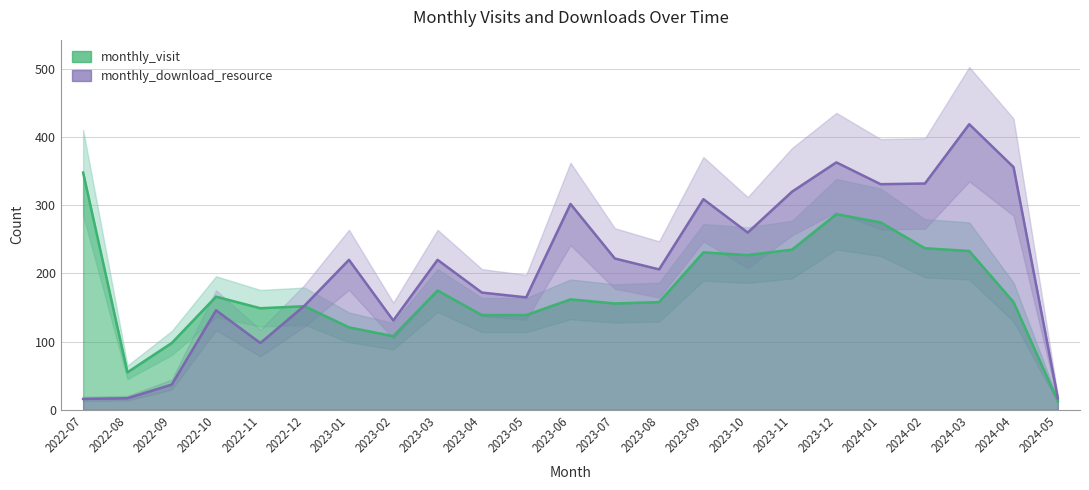

Reading right to left, list all the values displayed in this chart.

monthly_visit: 2024-05=13	2024-04=158	2024-03=233	2024-02=237	2024-01=275	2023-12=287	2023-11=235	2023-10=227	2023-09=231	2023-08=158	2023-07=156	2023-06=162	2023-05=139	2023-04=139	2023-03=175	2023-02=108	2023-01=121	2022-12=152	2022-11=149	2022-10=166	2022-09=98	2022-08=55	2022-07=348
monthly_download_resource: 2024-05=17	2024-04=356	2024-03=419	2024-02=332	2024-01=331	2023-12=363	2023-11=320	2023-10=260	2023-09=309	2023-08=206	2023-07=222	2023-06=302	2023-05=165	2023-04=172	2023-03=220	2023-02=131	2023-01=220	2022-12=153	2022-11=98	2022-10=146	2022-09=37	2022-08=17	2022-07=16